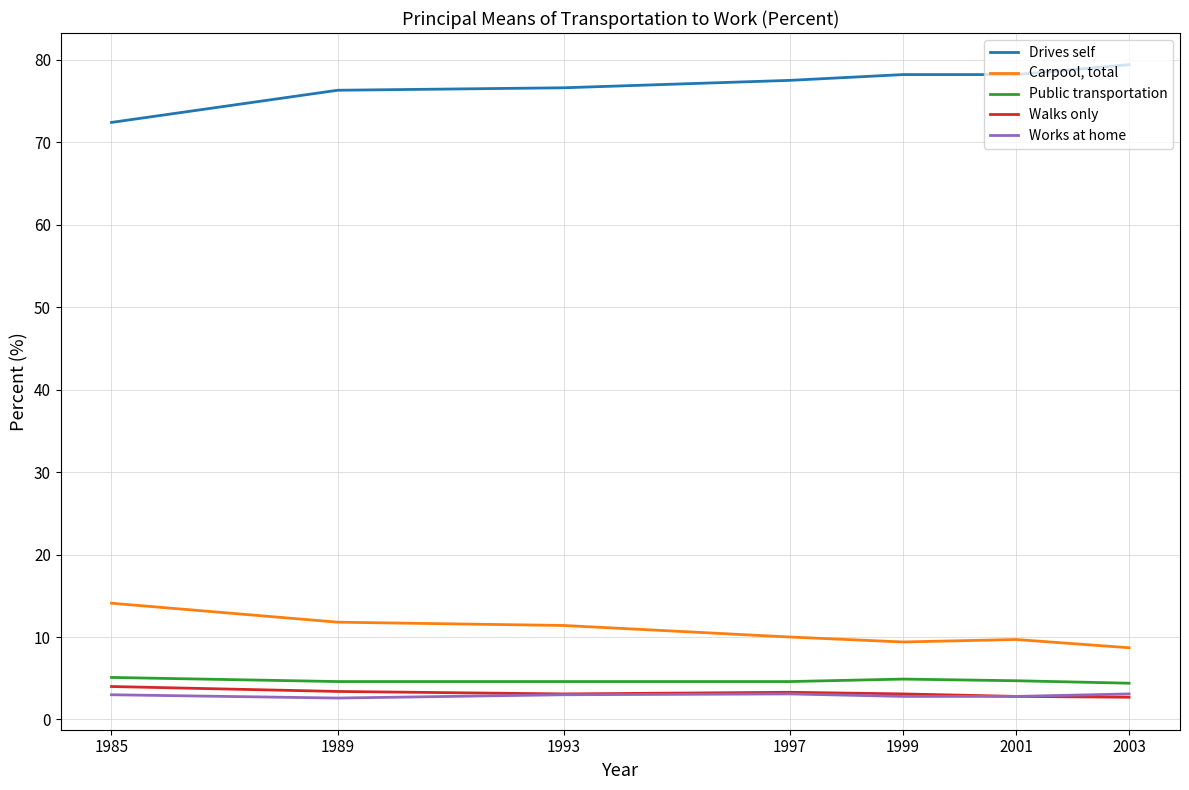

What is the highest value of the Public transportation series?

5.1